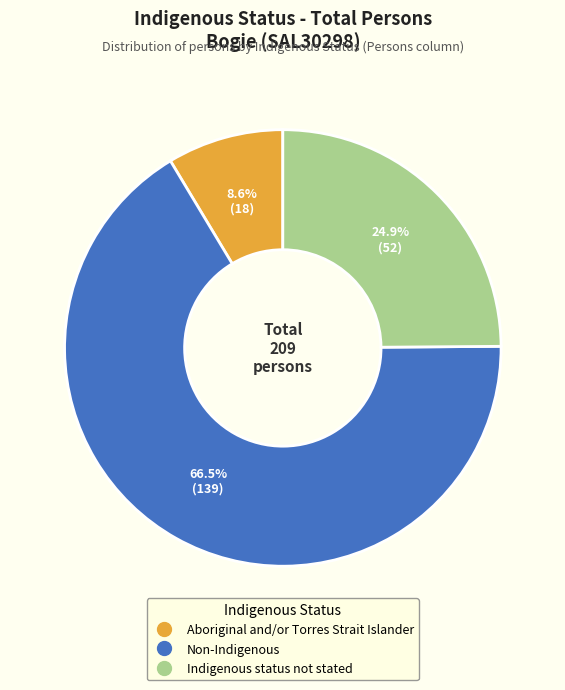

To the nearest percent, what portion does Aboriginal and/or Torres Strait Islander represent?

9%